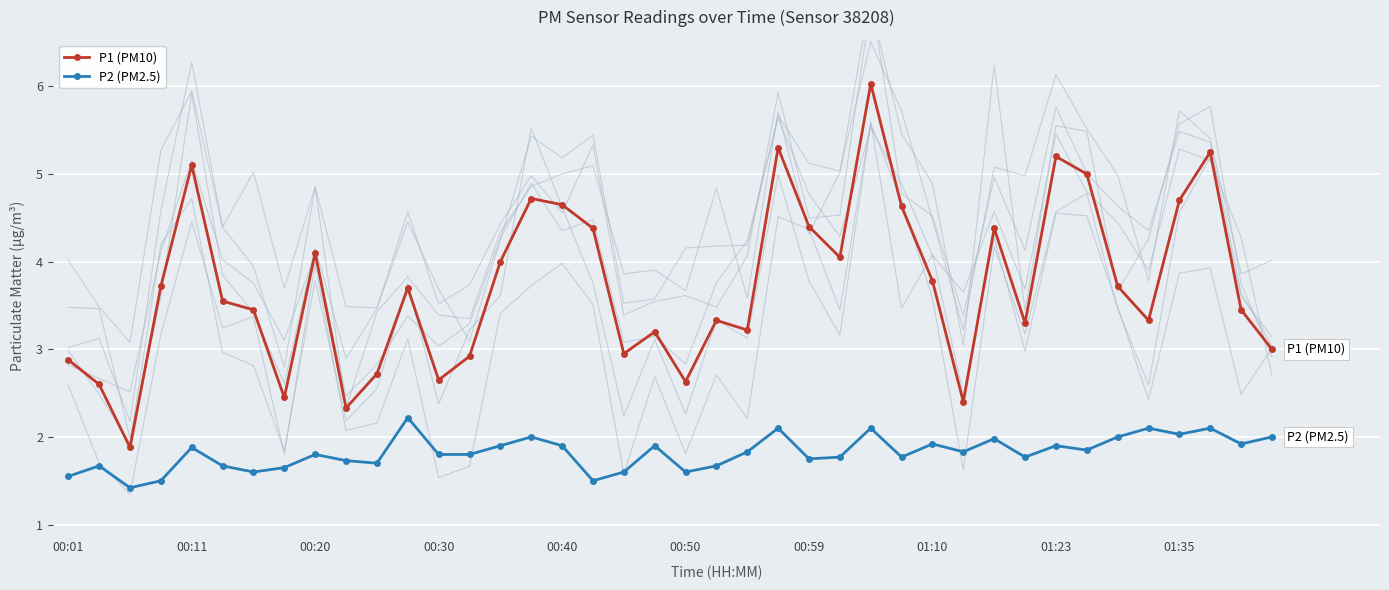

True or false: P2 (PM2.5) and P1 (PM10) intersect in this chart.

False